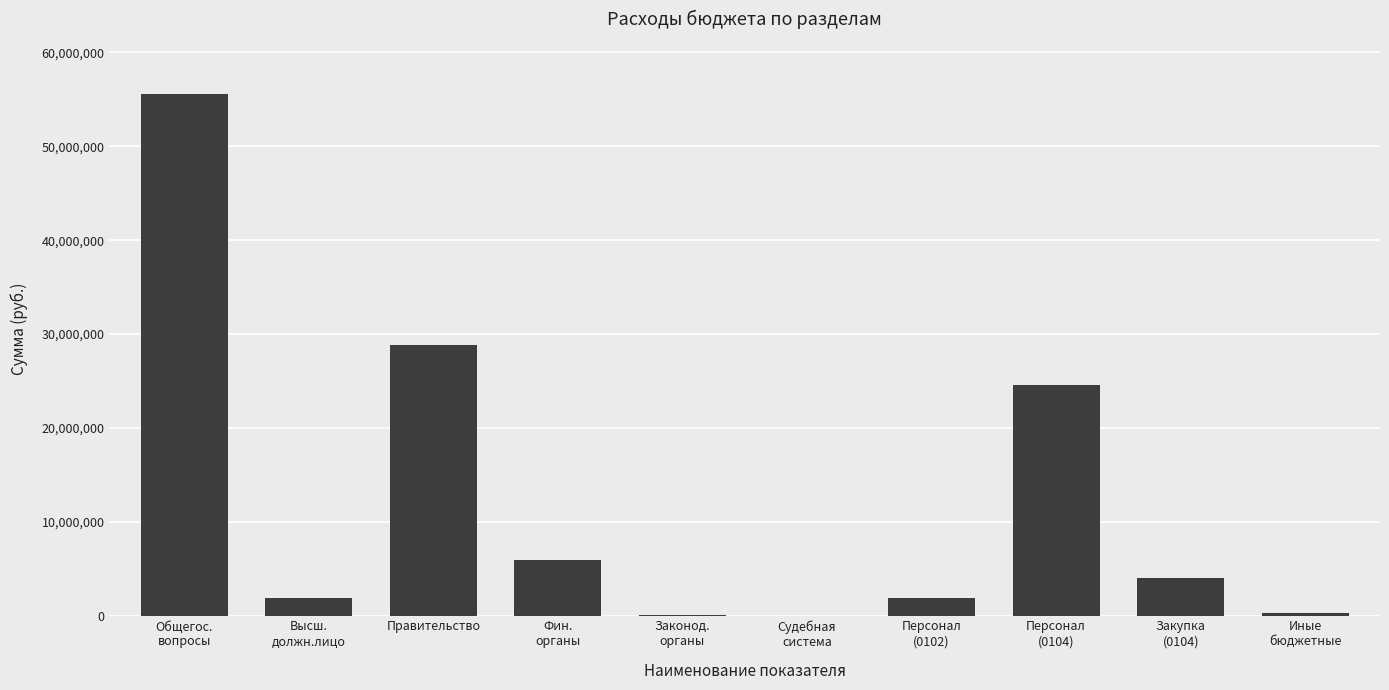

At which label is the value closest to 27783649?

Правительство